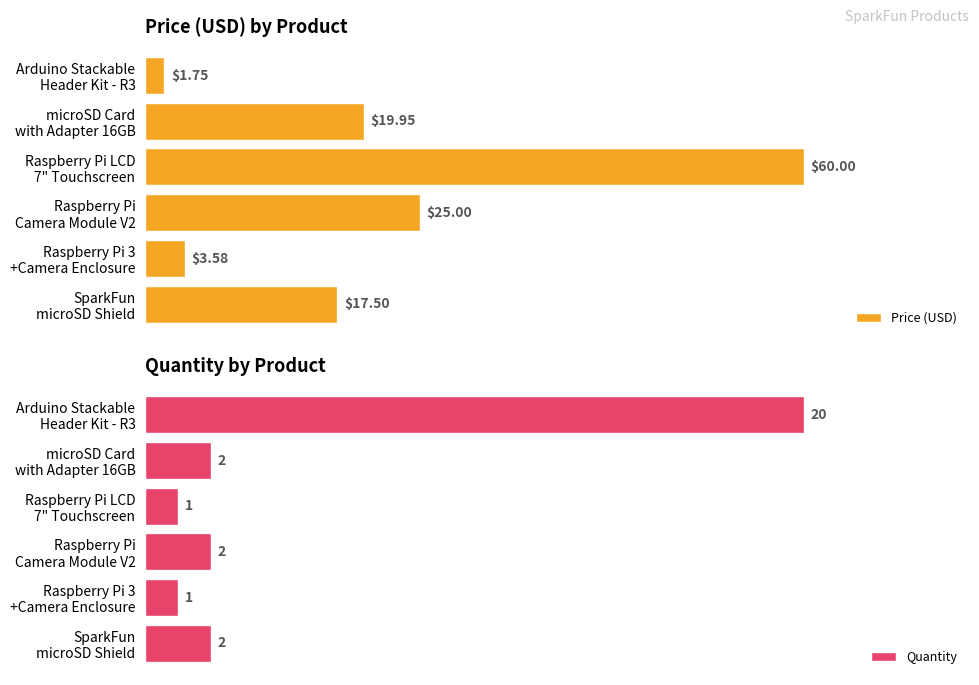

What is the sum of the Quantity values at Arduino Stackable Header Kit - R3 and Raspberry Pi LCD 7" Touchscreen?

21.0